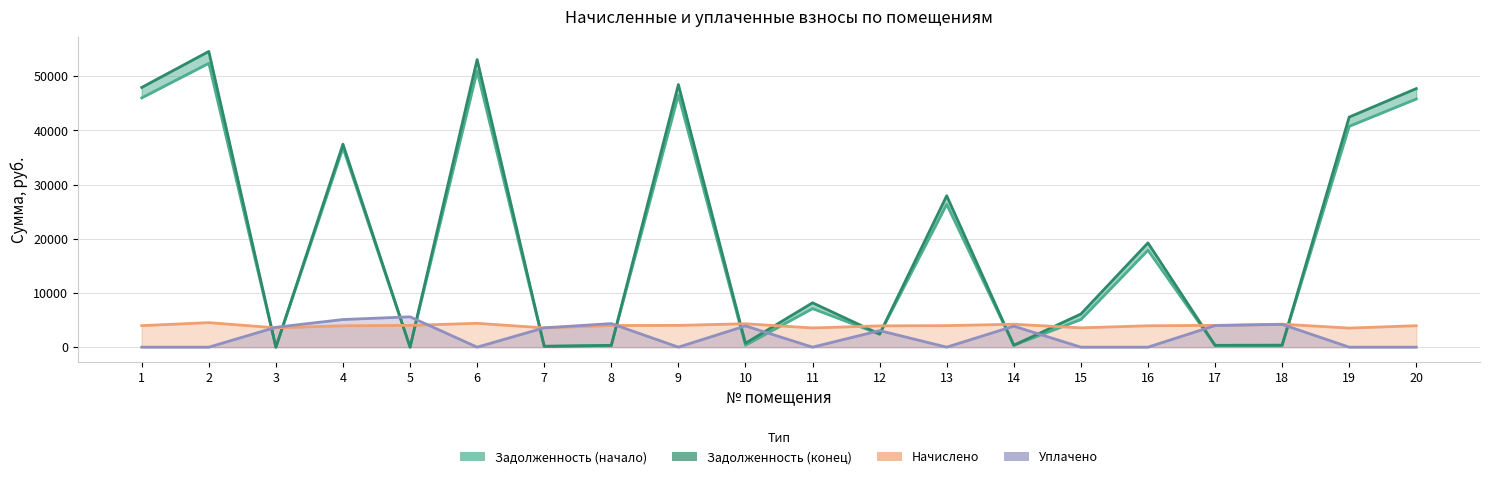

At which category does Уплачено reach its first local valley?

6